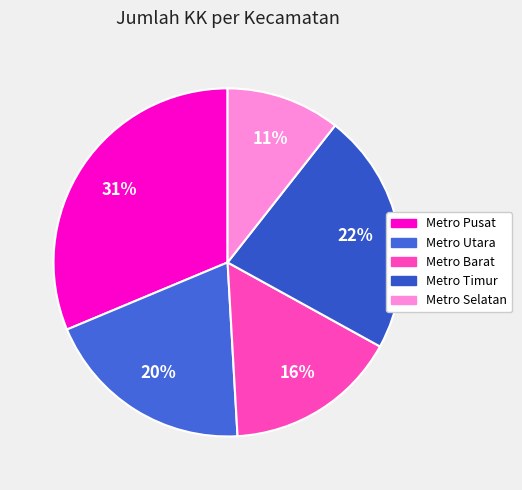

Does any single category account for the majority?

No